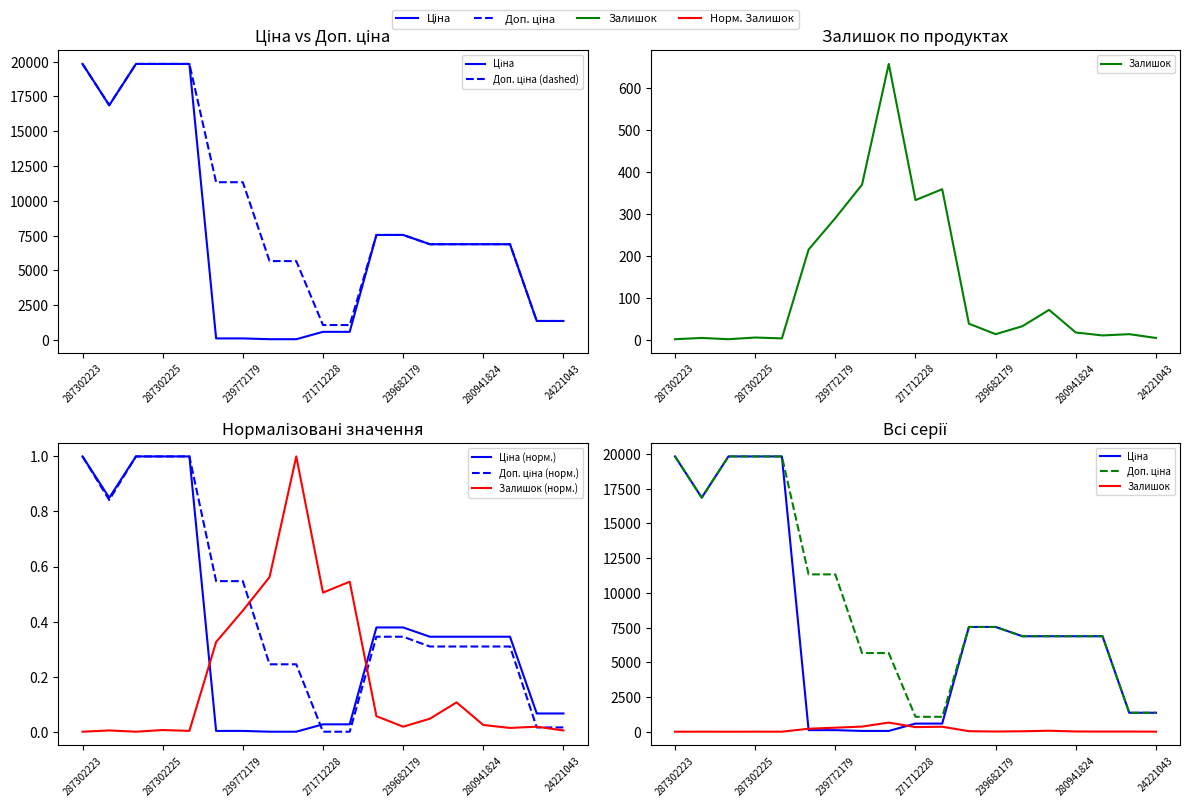

The Залишок series shows 333.0 at 271712228. True or false?

True